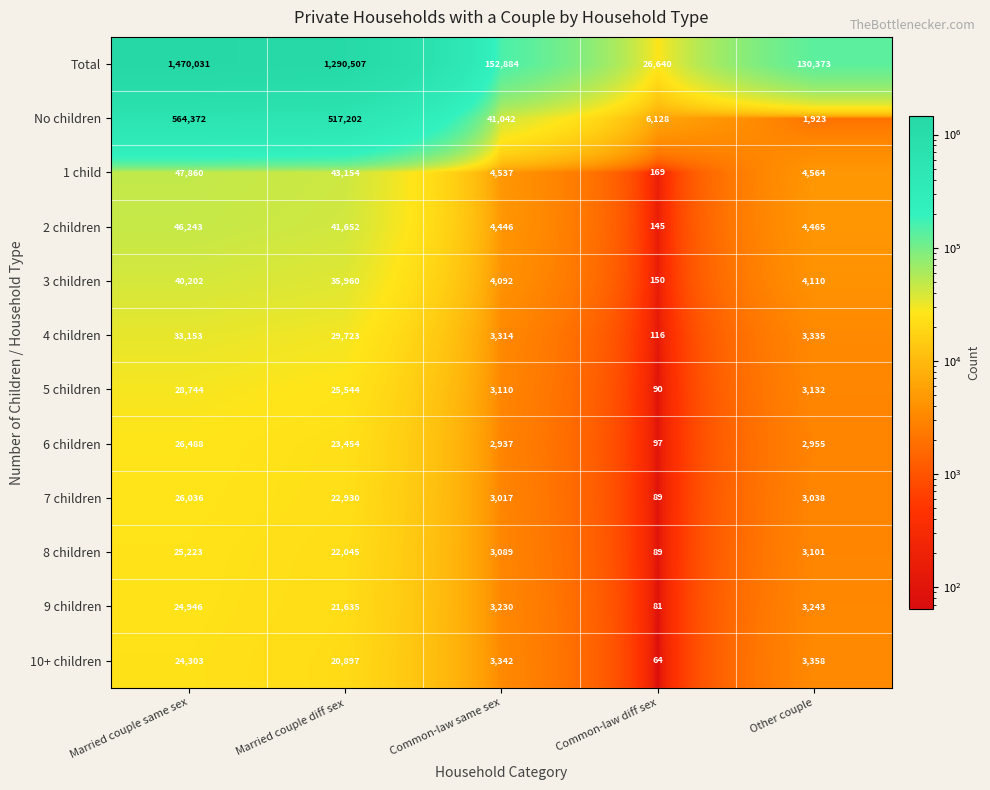

What is the maximum value for 8 children?

25223